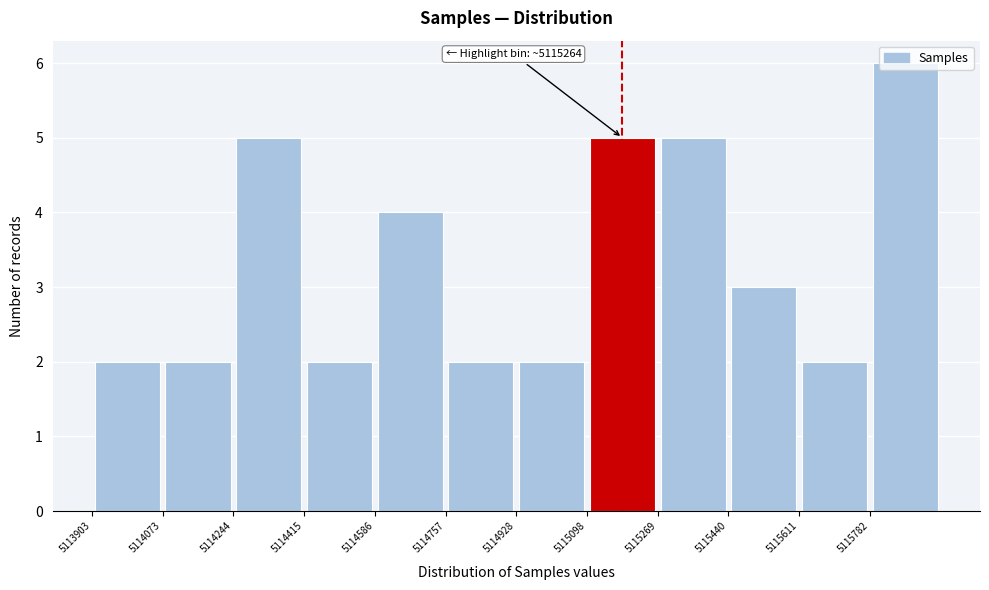

Over which range of the x-axis is the bar tallest?

5115780 to 5115960